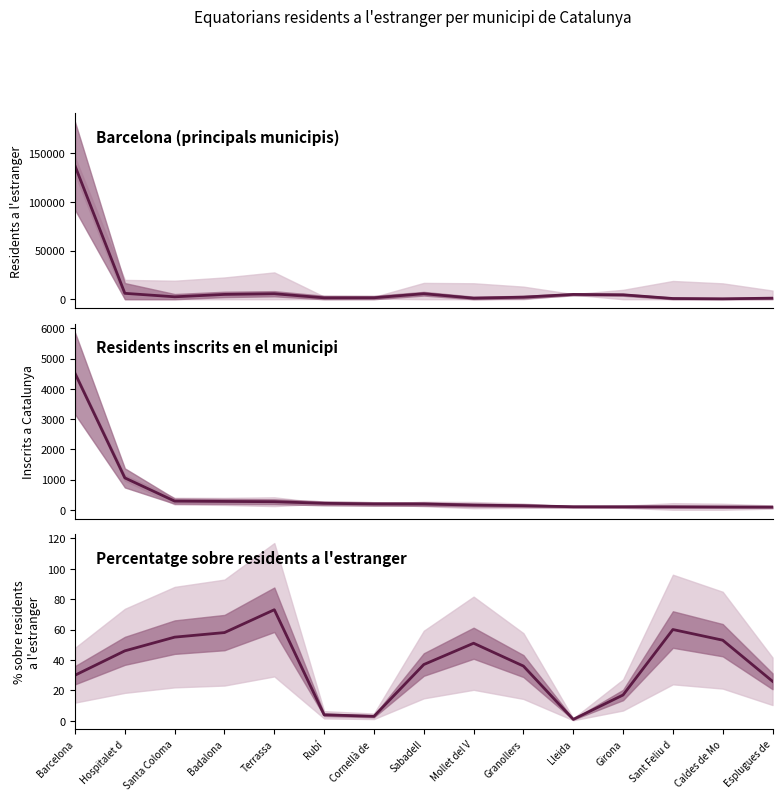

Between Hospitalet d and Sabadell, which is larger?

Hospitalet d